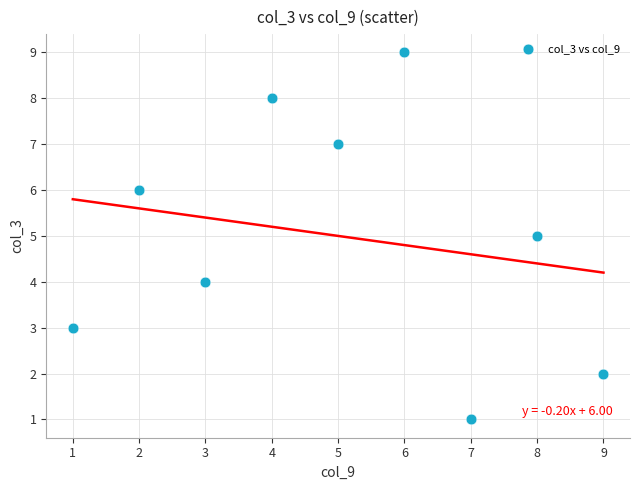

What is the average Y value?

5